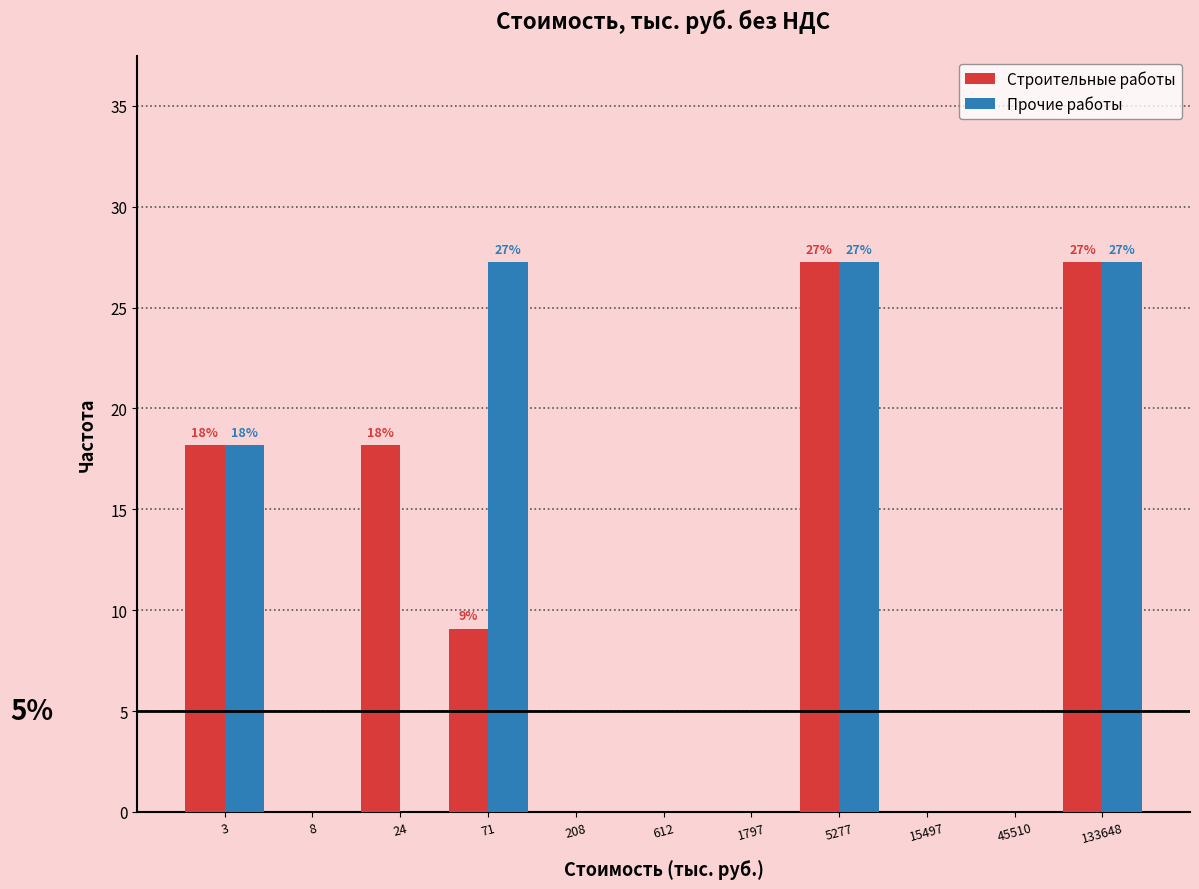

Reading left to right, extract all data points from this chart.

Строительные работы: 3=18.2	8=0.0	24=18.2	71=9.1	208=0.0	612=0.0	1797=0.0	5277=27.3	15497=0.0	45510=0.0	133648=27.3
Прочие работы: 3=18.2	8=0.0	24=0.0	71=27.3	208=0.0	612=0.0	1797=0.0	5277=27.3	15497=0.0	45510=0.0	133648=27.3